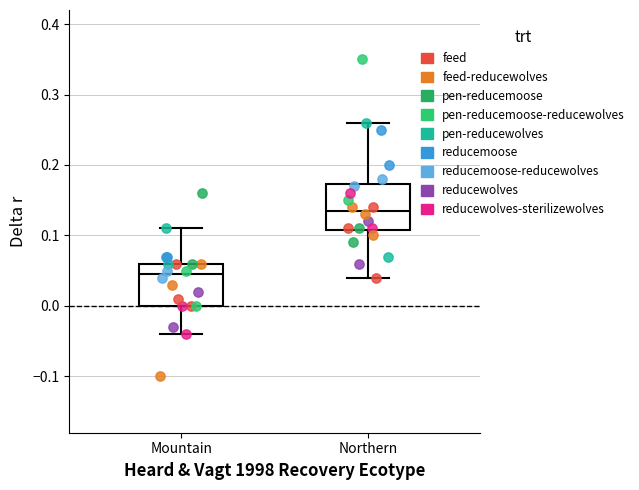

Where does the lower whisker of the box for Northern end on the y-axis? The values are not printed on the chart, so give them approximately, as read against the axis.

0.04